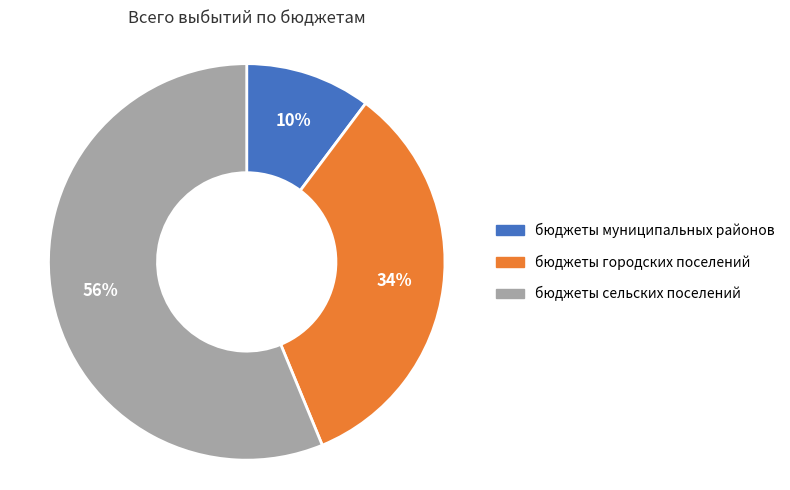

Is the sum of бюджеты муниципальных районов and бюджеты городских поселений greater than half?

No